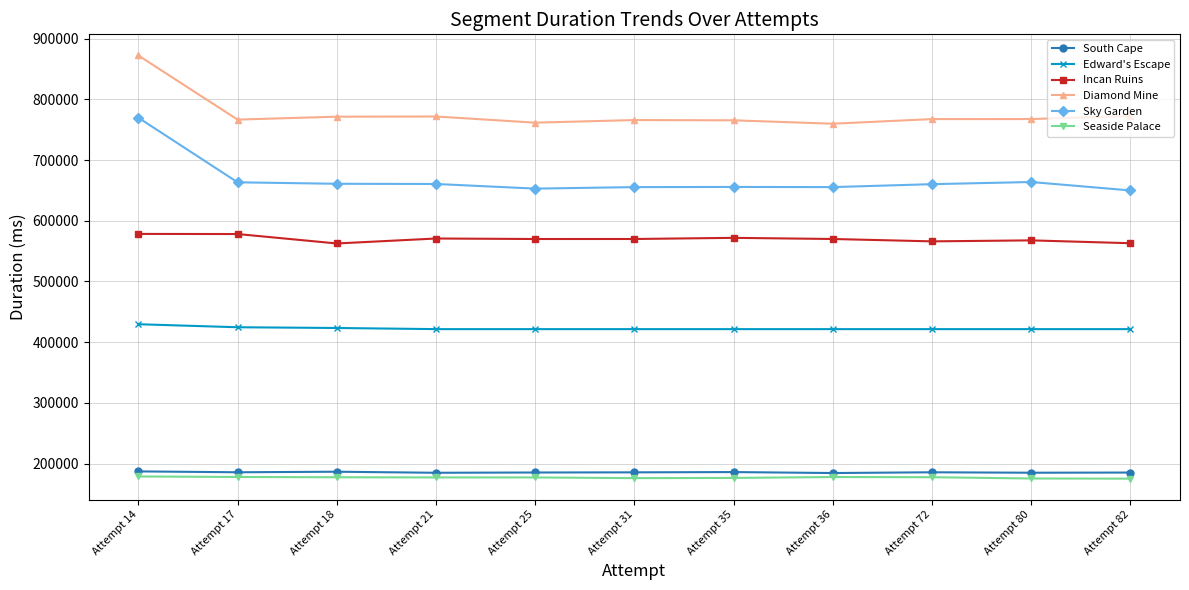

What is the sum of all Diamond Mine values?

8542614